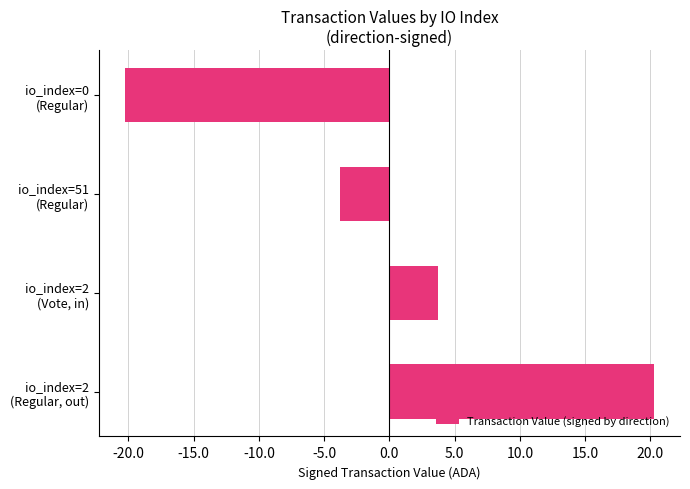

What is the value of the 4th bar from the top?

20.2